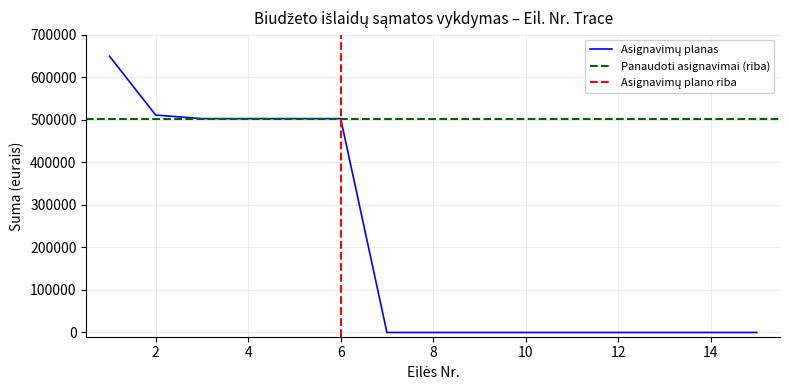

What is the difference between the maximum and minimum values in the Asignavimų planas series?

650000.0